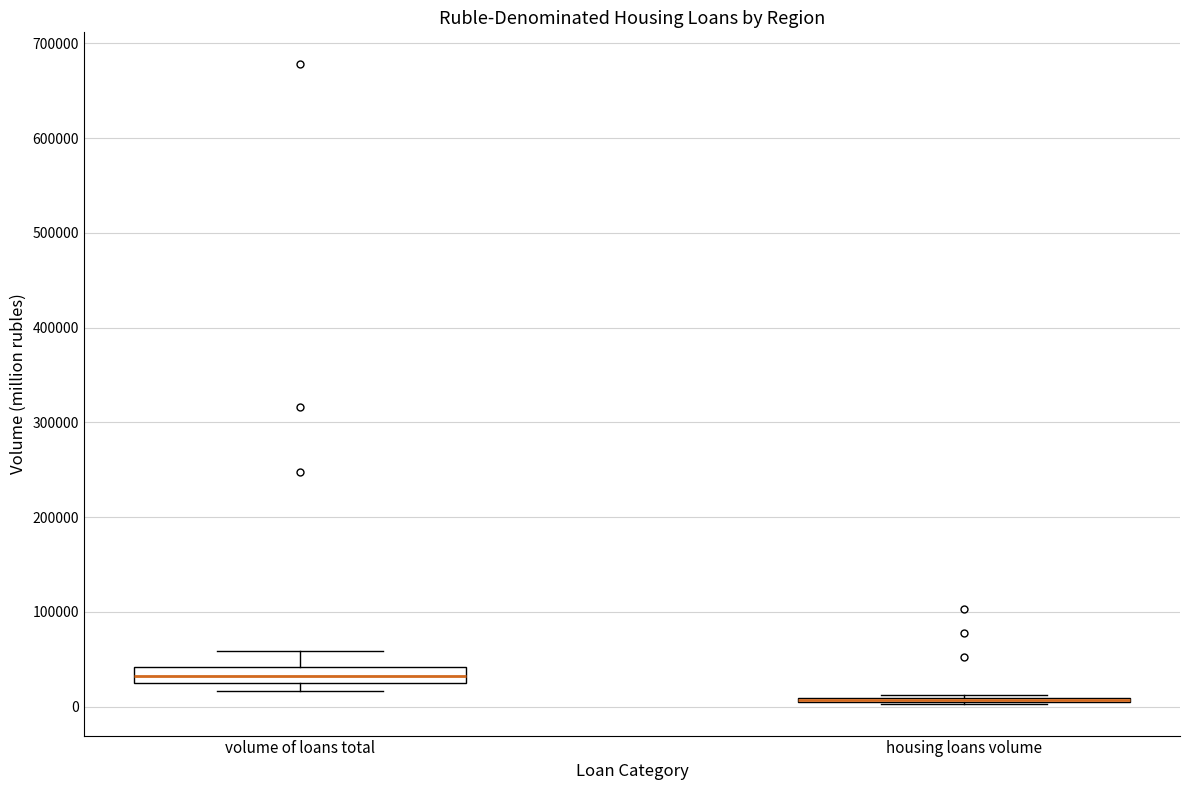

Reading left to right, transcribe this box plot: for each box, give where its median line is, the range the box spans, and where its two whiskers end, as read against the y-axis. The values are not printed on the chart, so give them approximately, as read against the axis.

volume of loans total: median 30000, box 20000 to 40000, whiskers 20000 (just below the box's lower edge) to 60000
housing loans volume: box collapsed to a line at 10000, whiskers 0 to 10000